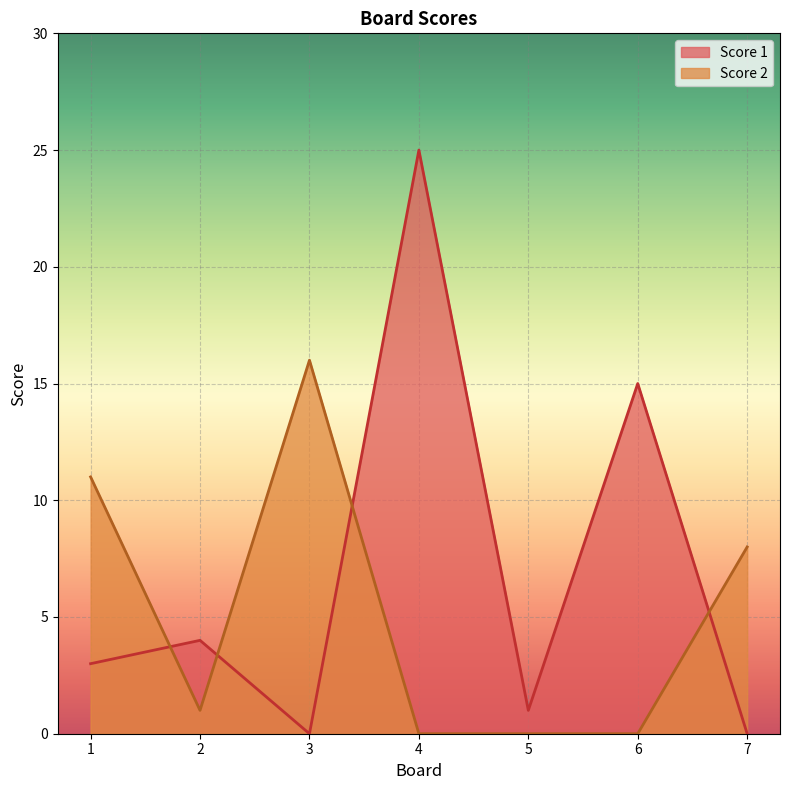

How many positive values does the Score 2 series have?

4